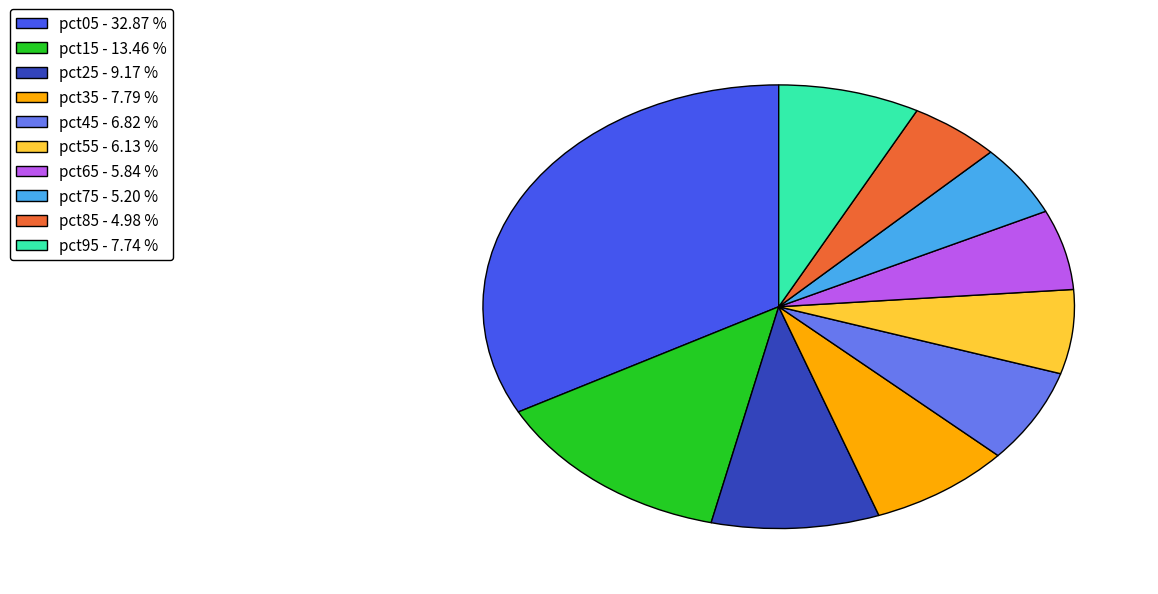

Is the sum of pct05 - 32.87 % and pct75 - 5.20 % greater than half?

No